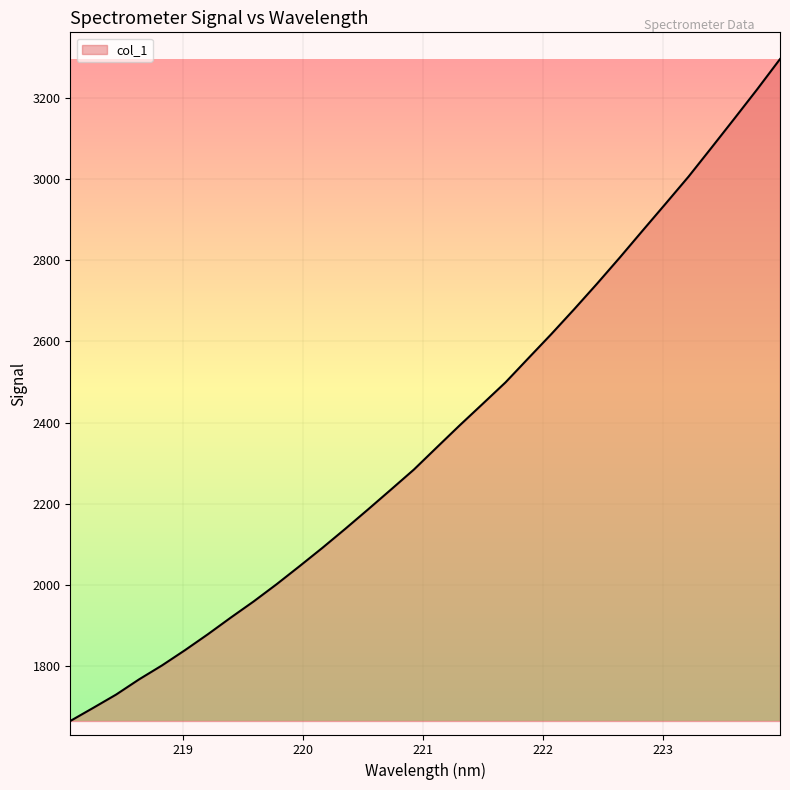

What is the minimum value shown in the chart?

1664.6